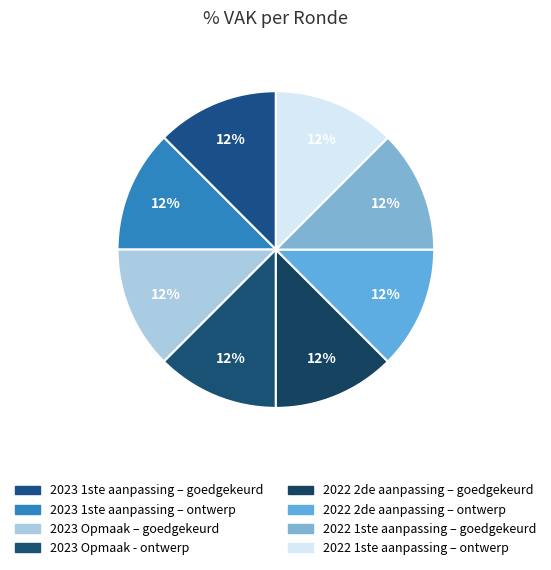

How many slices are in this pie chart?

8